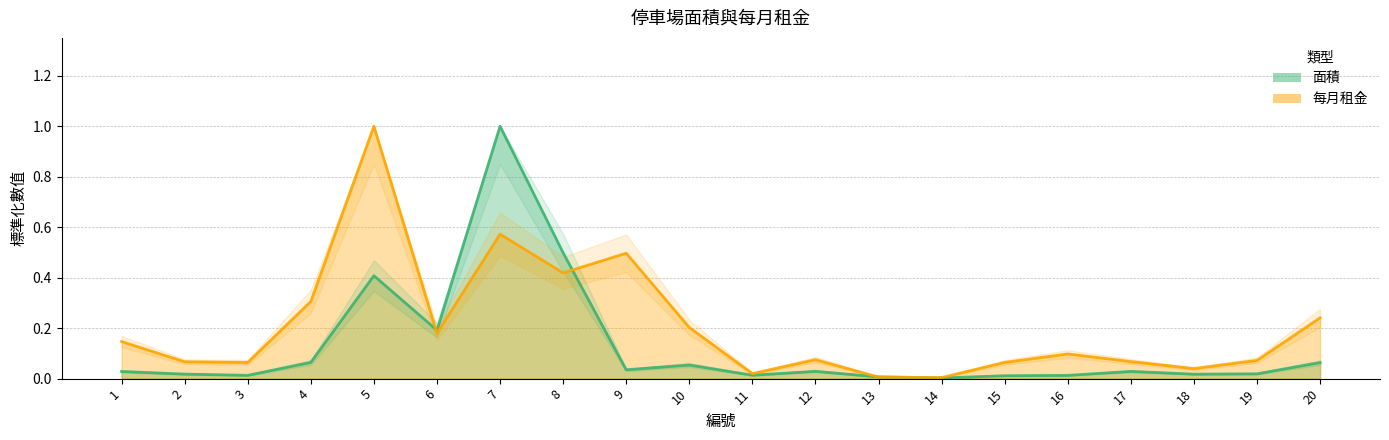

Rank the series by their average value, from highest to lowest.

每月租金, 面積